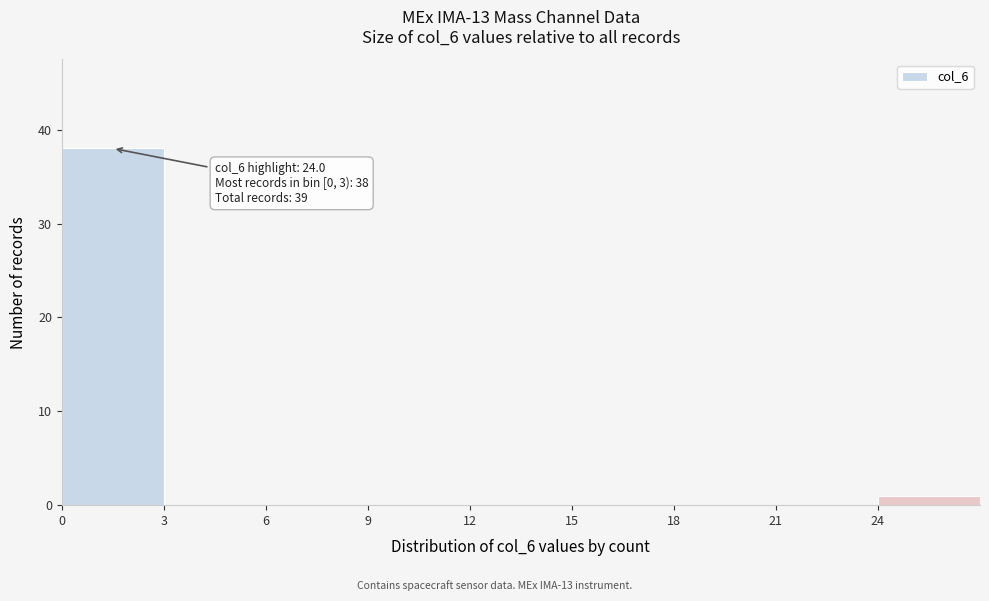

Which range on the x-axis has the tallest bar?

0 to 3